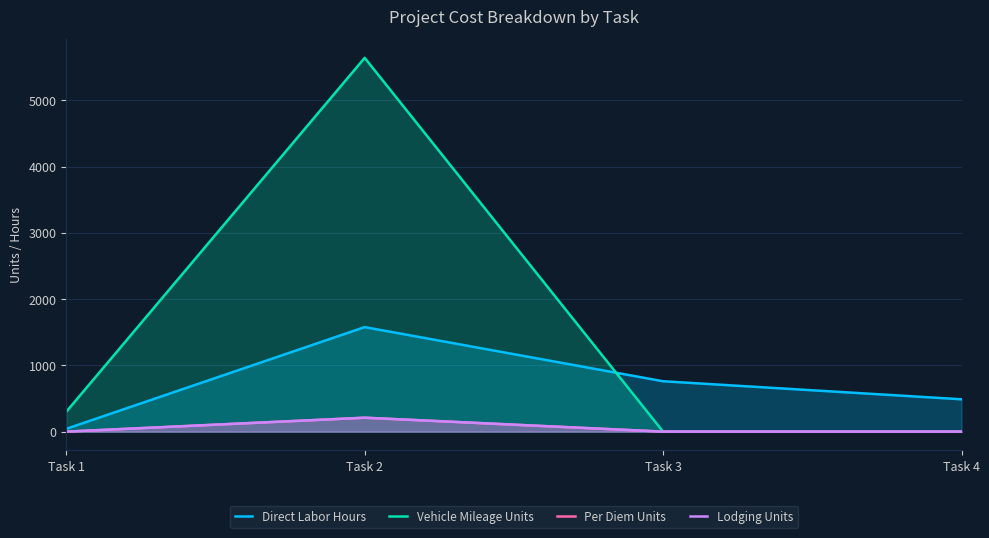

At which label does Per Diem Units reach its minimum?

Task 1